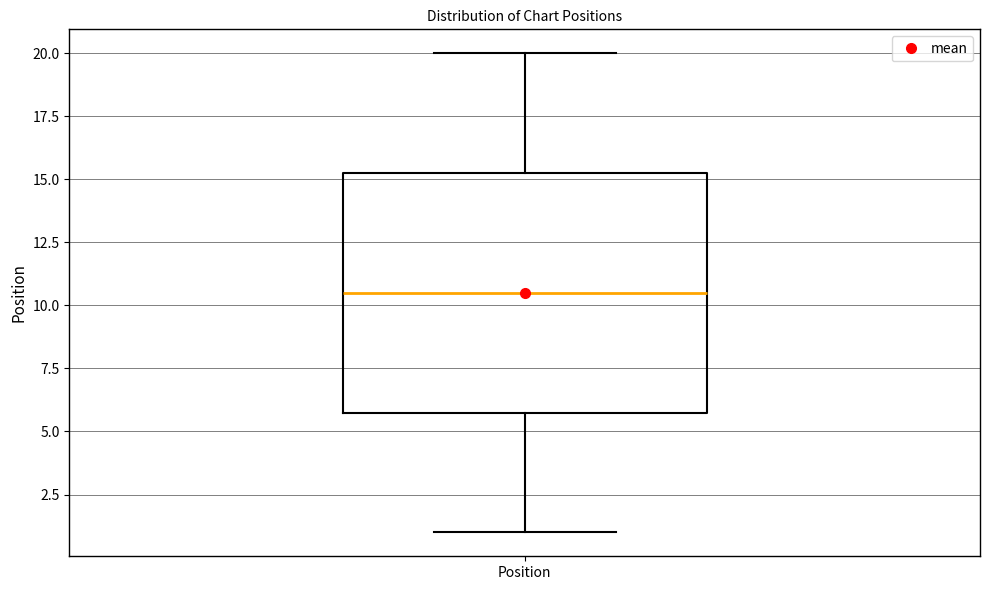

Where does the lower whisker of the box for Position end on the y-axis? The values are not printed on the chart, so give them approximately, as read against the axis.

1.0